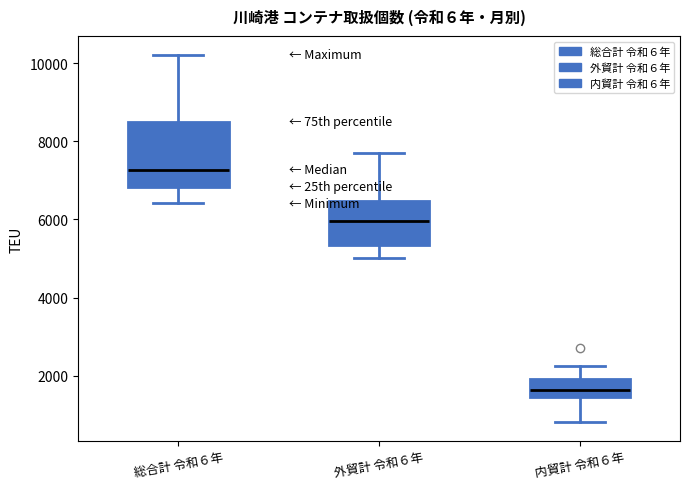

Reading left to right, read every box against the y-axis: the position of its median line, the range the box covers, and the ends of its whiskers. The values are not printed on the chart, so give them approximately, as read against the axis.

総合計 令和６年: median 7200, box 6800 to 8400, whiskers 6400 to 10200
外貿計 令和６年: median 6000, box 5400 to 6400, whiskers 5000 to 7800
内貿計 令和６年: median 1600, box 1400 to 2000, whiskers 800 to 2200